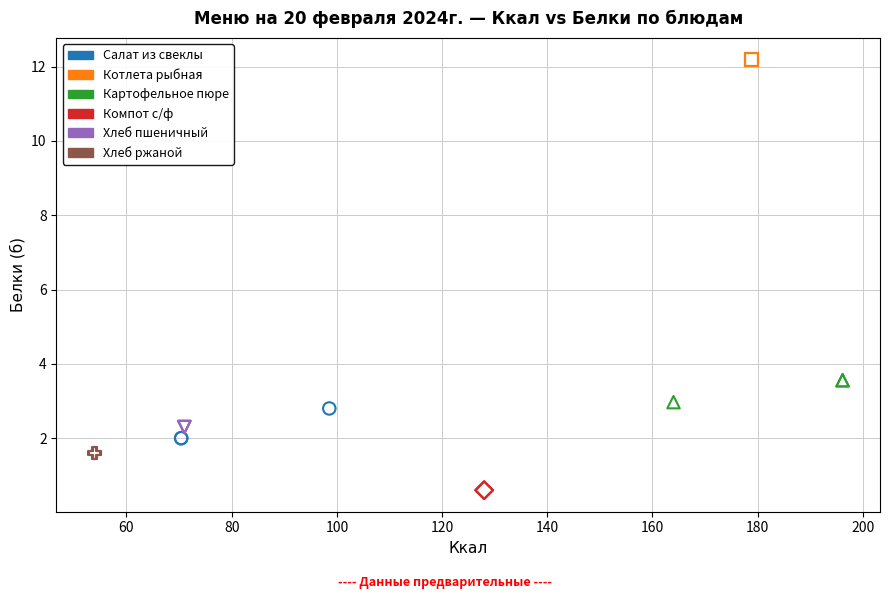

Which series reaches the minimum Y coordinate?

Компот с/ф